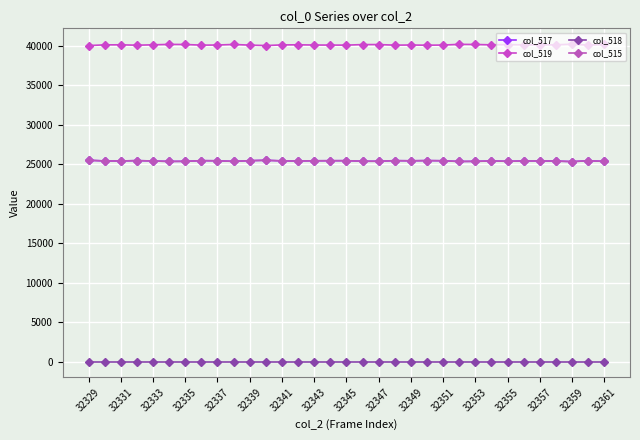

Is this an area chart (filled region under the line)?

No